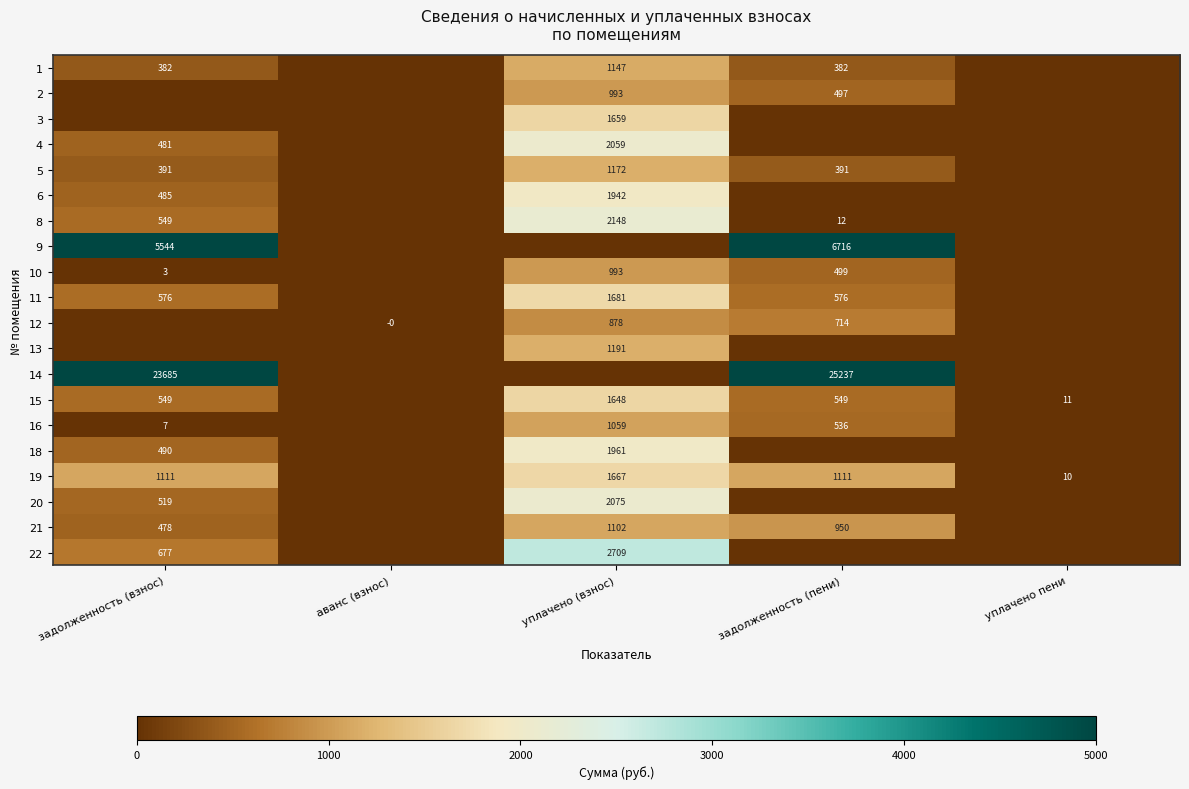

Count the number of categories in the chart.

5